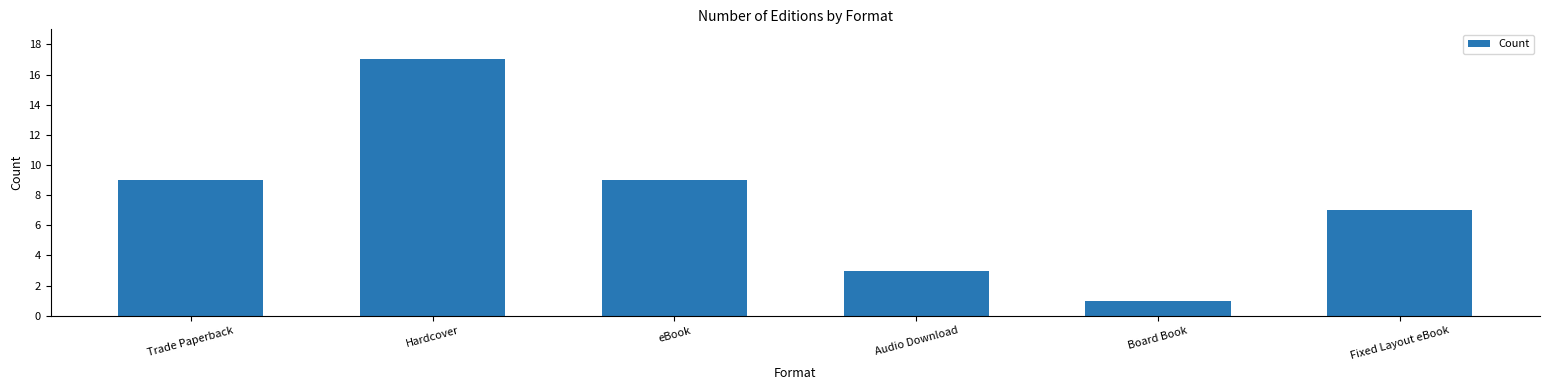

Which category has the lowest value across all series?

Board Book